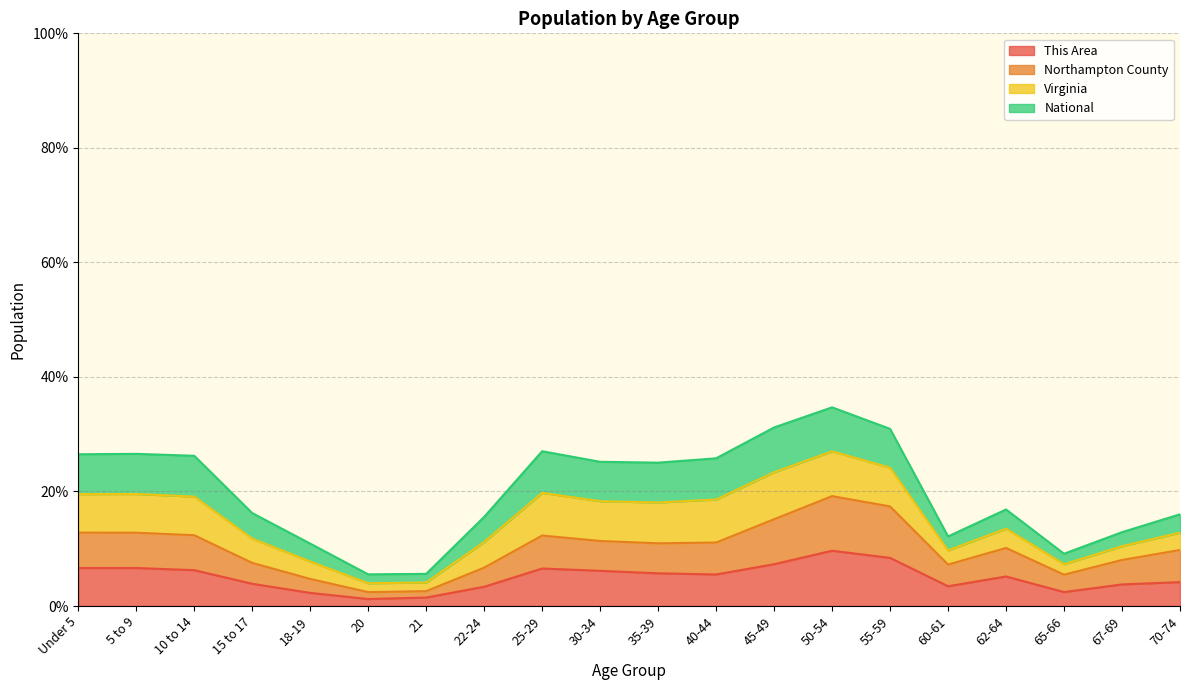

What is the total value across all series at 15 to 17?

16.2